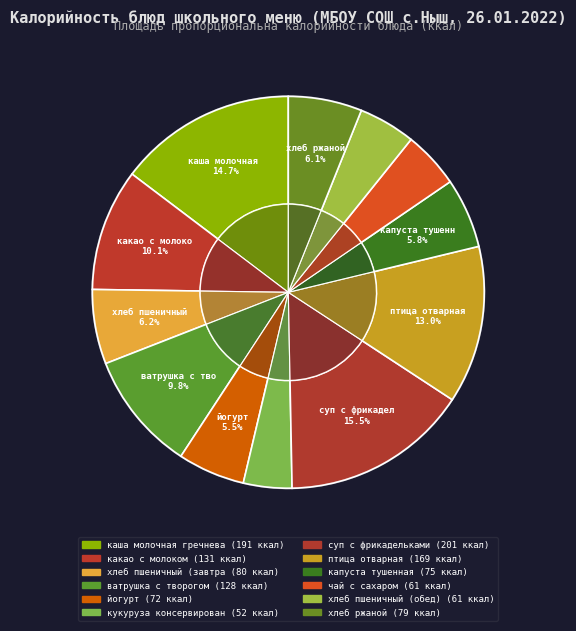

Which slice is the smallest?

кукуруза консервированная